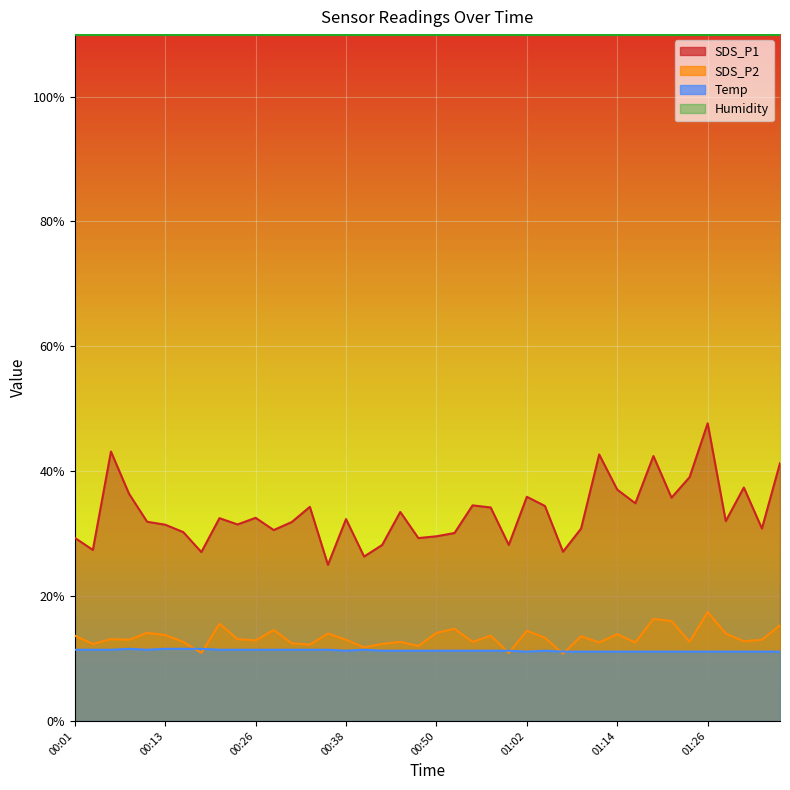

Is the value of Temp at 00:50 greater than the value of SDS_P1 at 00:57?

No